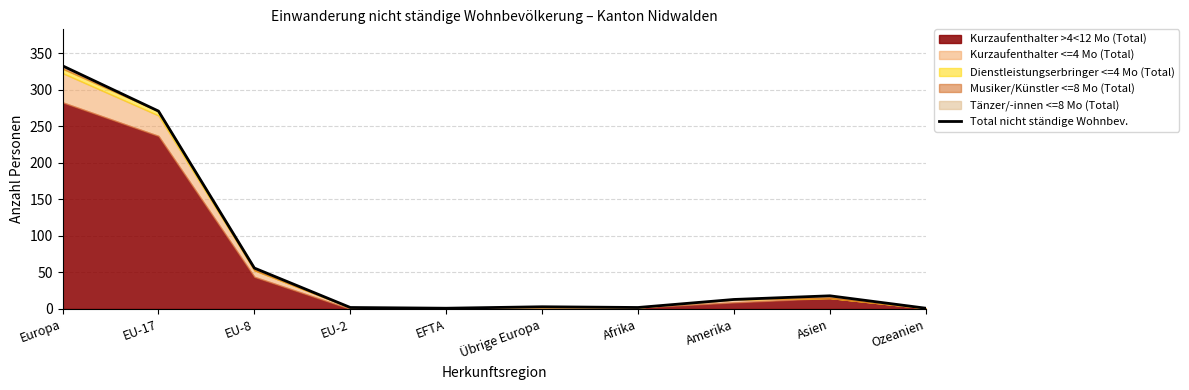

Reading left to right, extract all data points from this chart.

Europa=333	EU-17=271	EU-8=56	EU-2=2	EFTA=1	Übrige Europa=3	Afrika=2	Amerika=13	Asien=18	Ozeanien=1